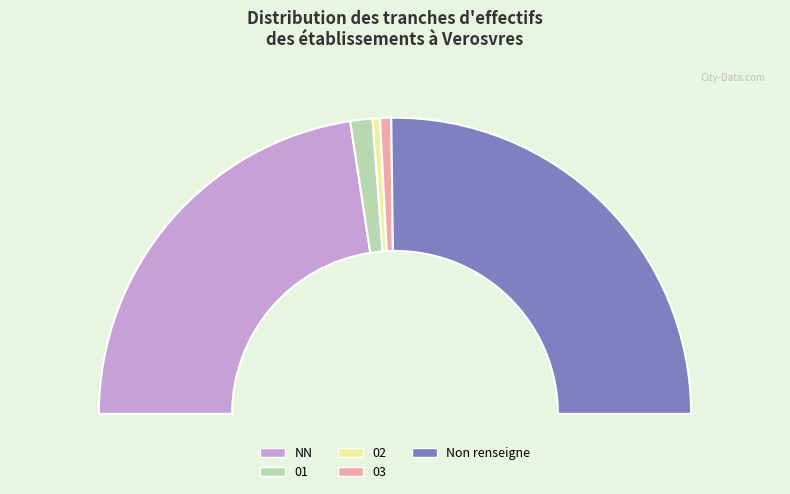

To the nearest percent, what is the combined percentage of 02 and 03?

2%